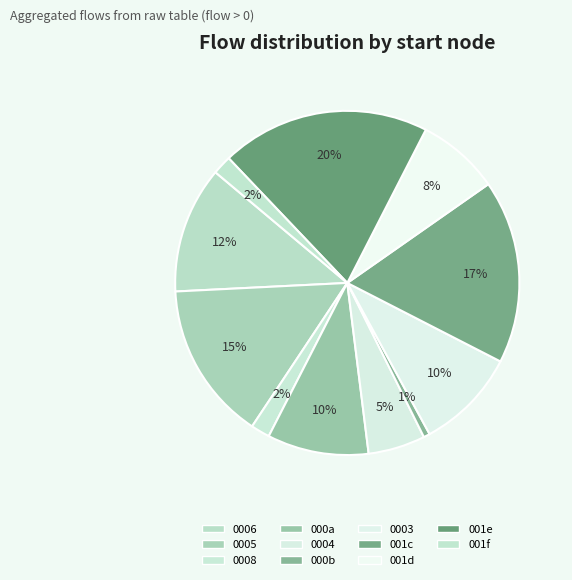

Does any single category account for the majority?

No